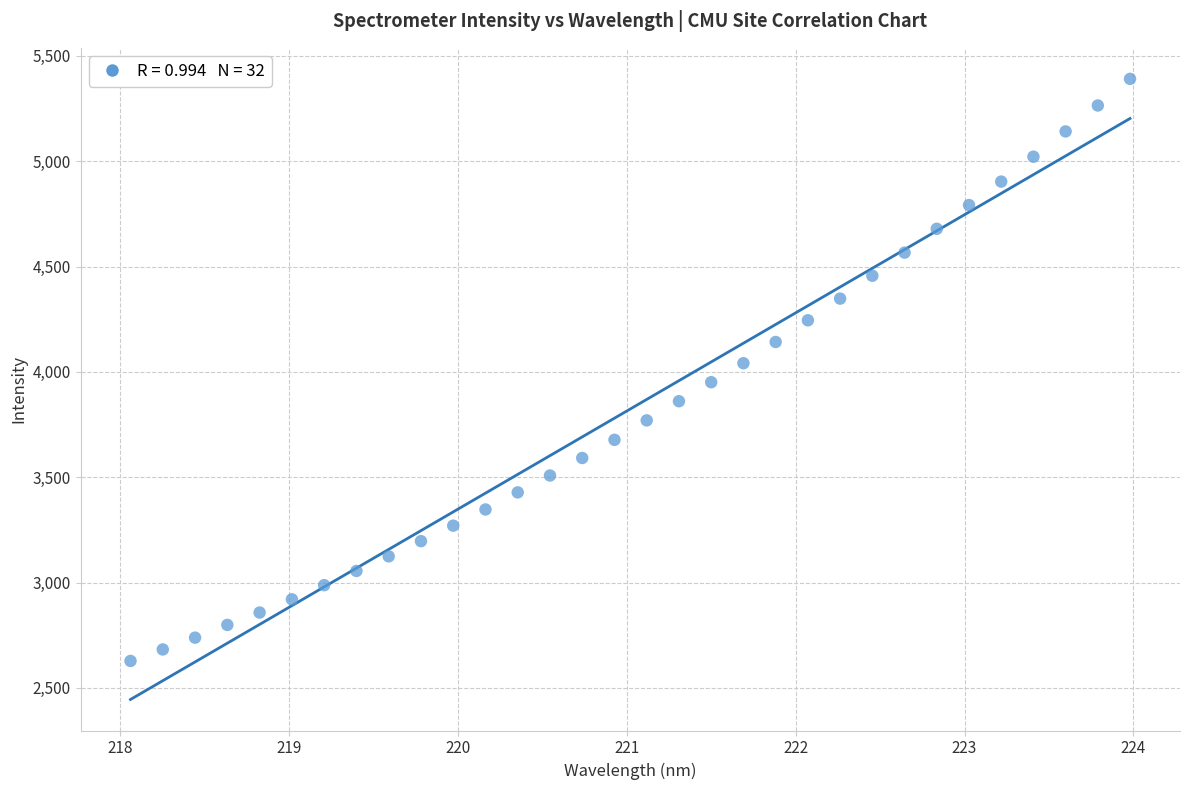

What is the range of X values (max minus min)?

5.9